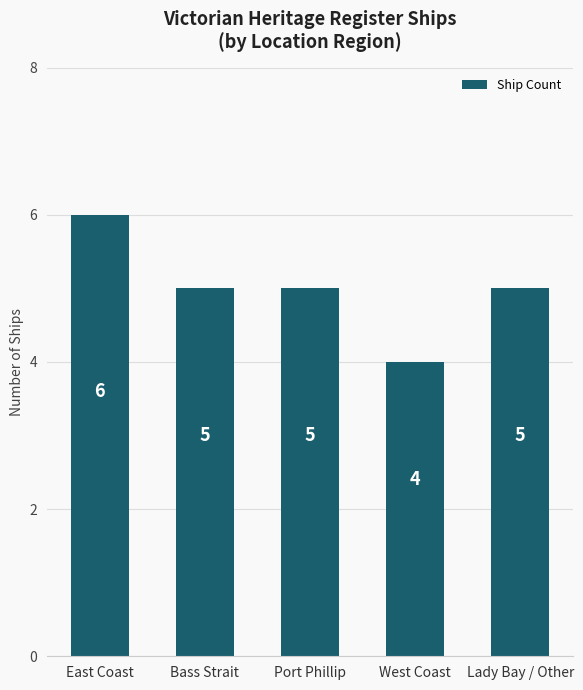

How many series are shown in this chart?

1